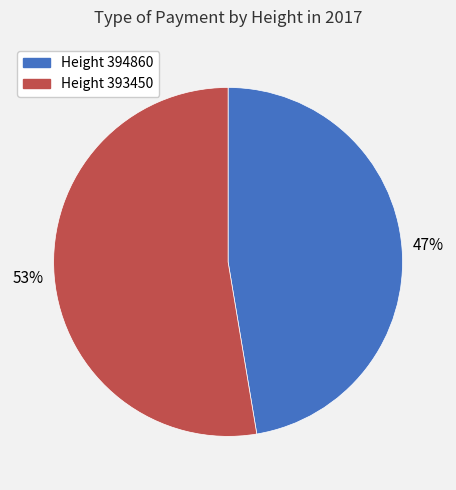

What is the majority slice?

393450